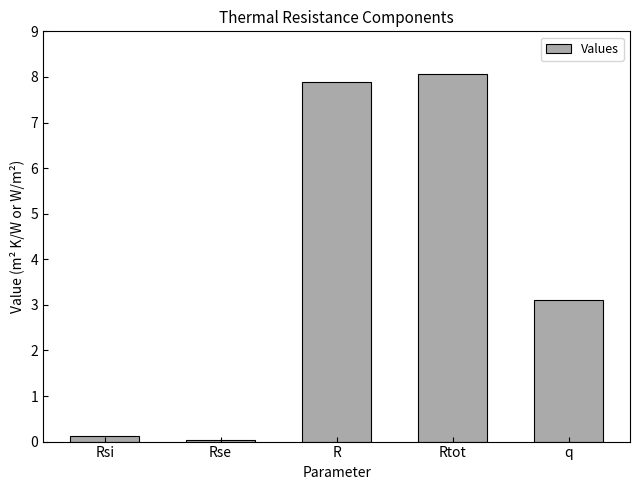

What is the approximate value at R?

7.9